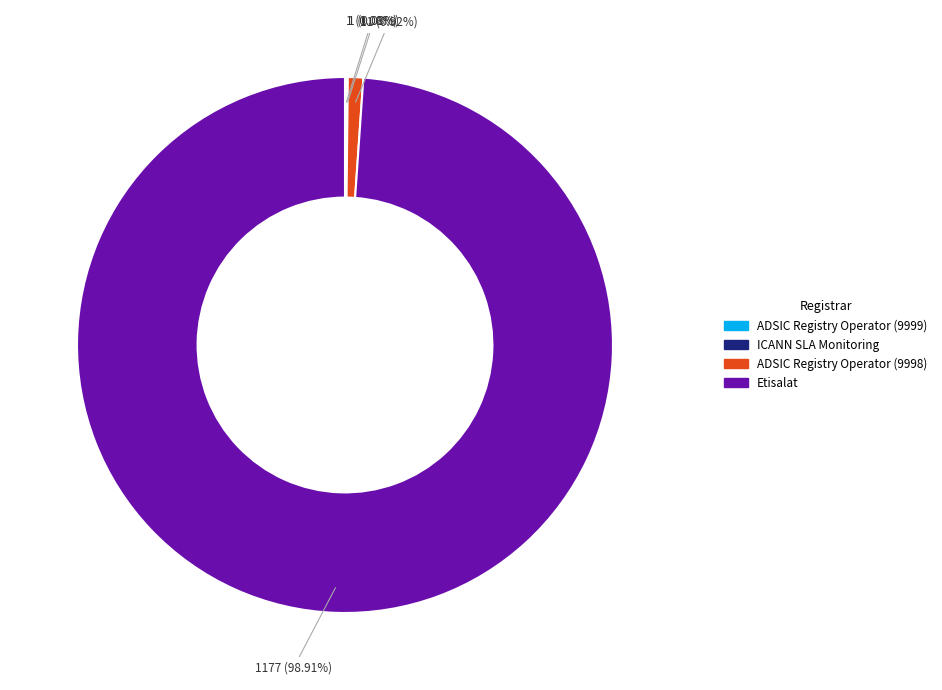

Is ADSIC Registry Operator (9998) the majority of the pie?

No